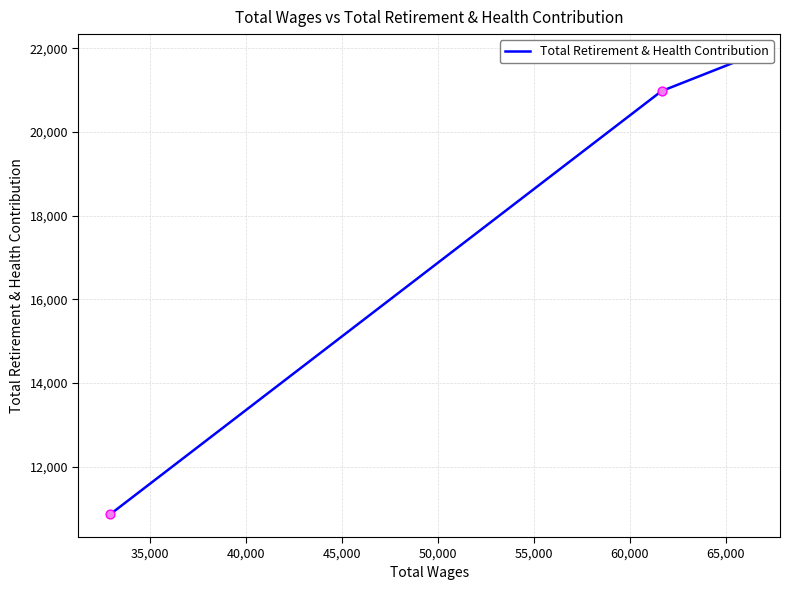

Between 35,000 and 40,000, which is larger?

40,000